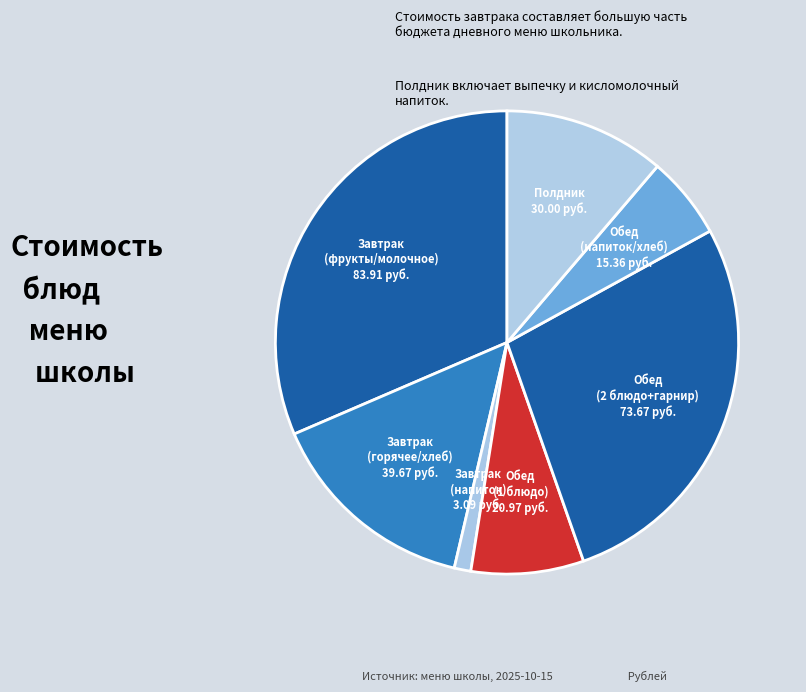

What is the largest slice in the pie chart?

Завтрак (фрукты/молочное)